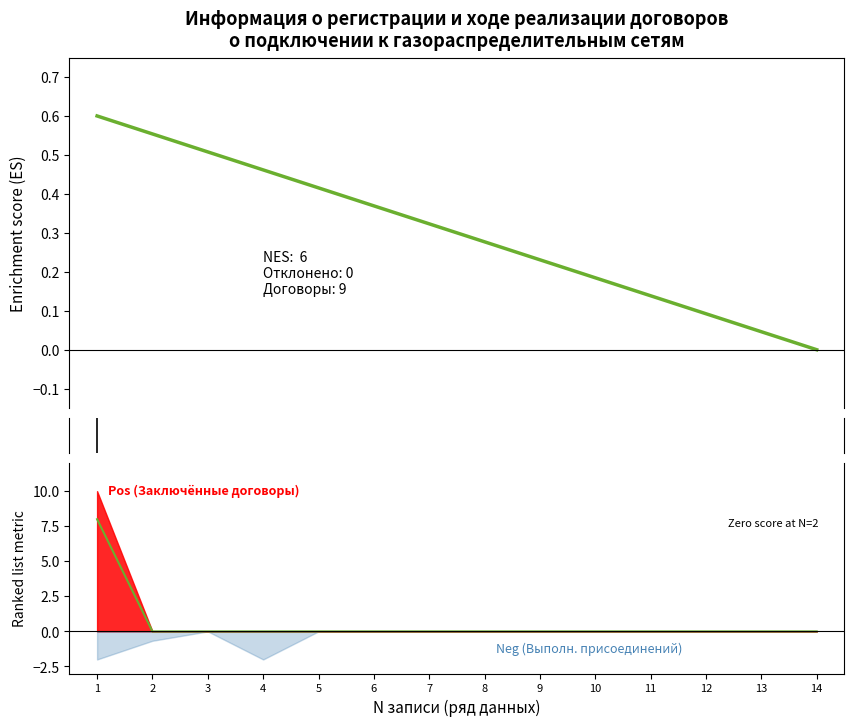

True or false: Количество поступивших заявок (кол-во) has more than 2 interior local peaks.

False